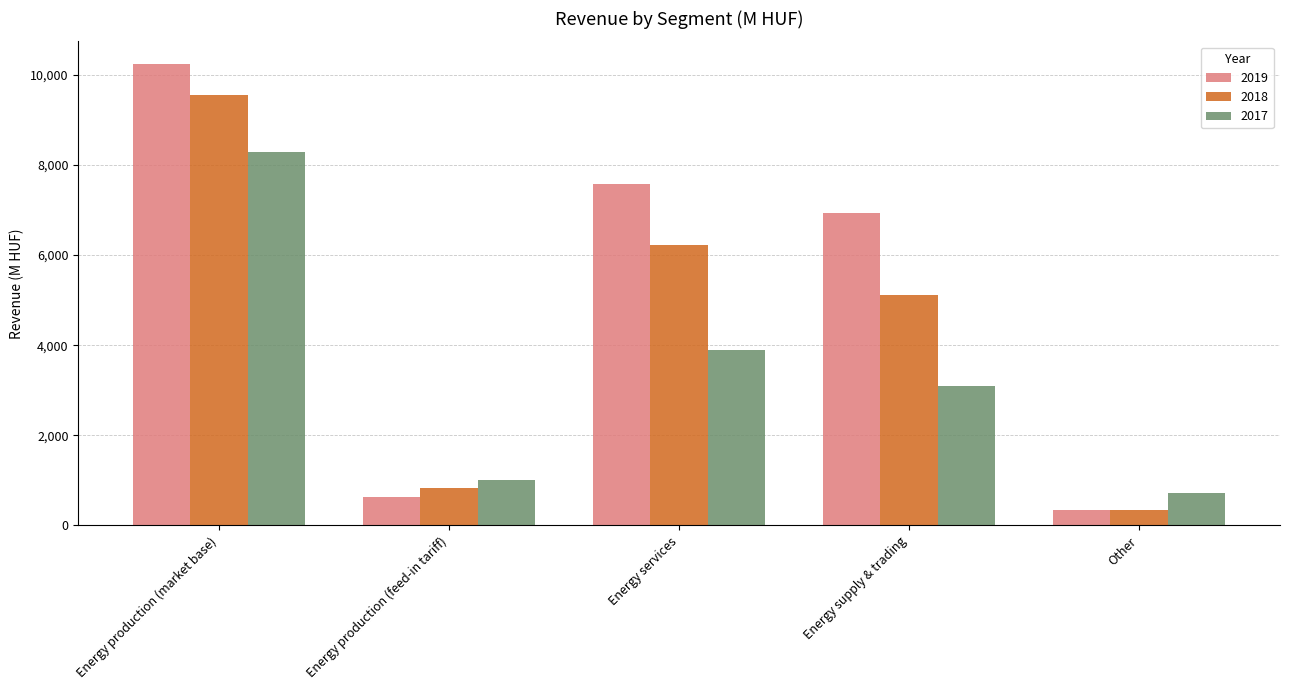

Rank the series by their average value, from highest to lowest.

2019, 2018, 2017